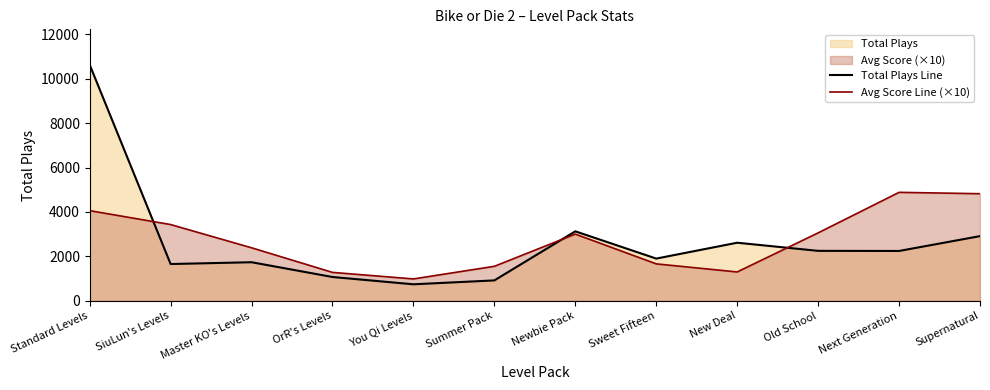

Rank the categories by Total Plays Line value from highest to lowest.

Standard Levels, Newbie Pack, Supernatural, New Deal, Old School, Next Generation, Sweet Fifteen, Master KO's Levels, SiuLun's Levels, OrR's Levels, Summer Pack, You Qi Levels